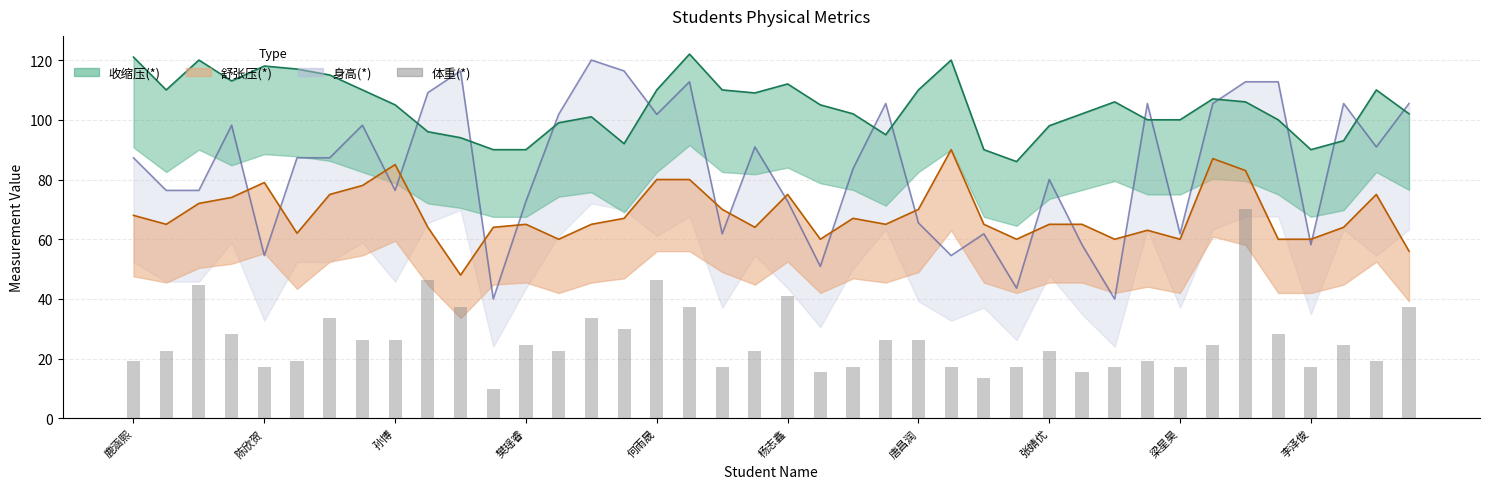

Between 张婧优 and 23, which is larger?

张婧优